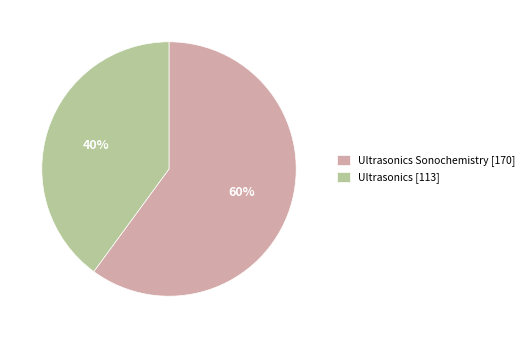

To the nearest percent, what is the difference between the largest and smallest slice percentages?

20%